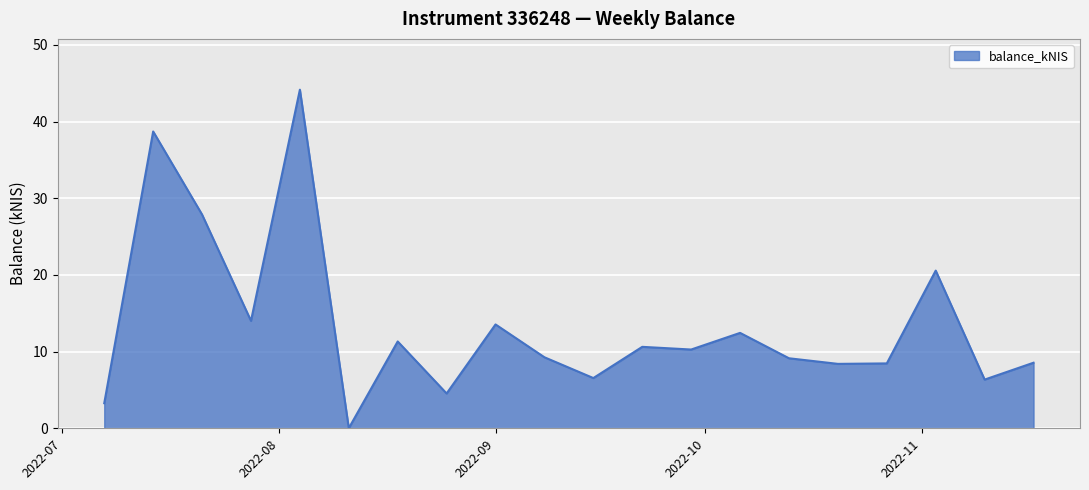

What is the difference between the maximum and minimum values?

44.1